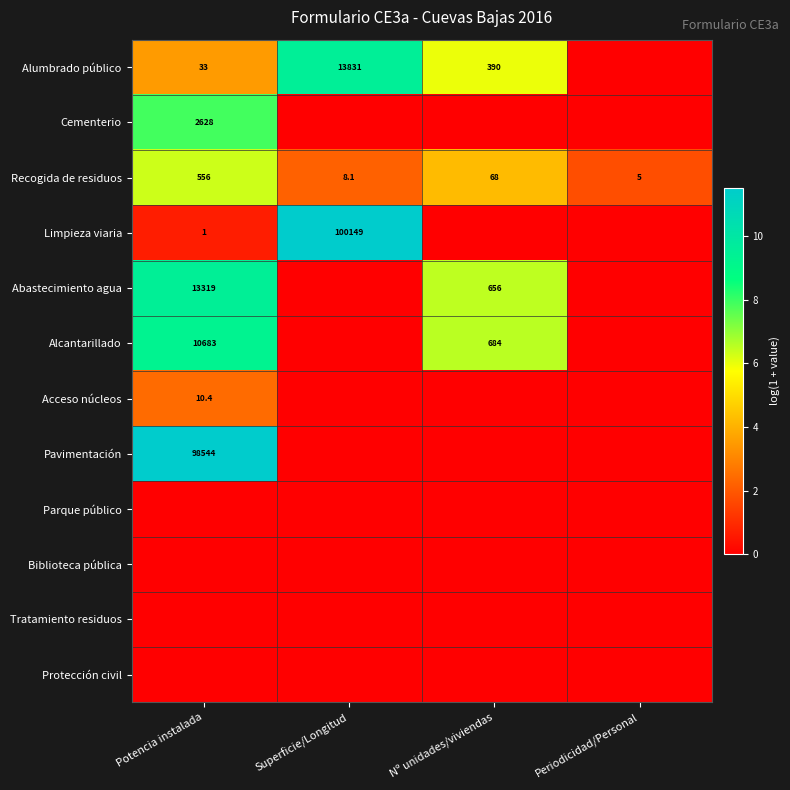

Is it true that Alumbrado público equals 650.7 at Nº unidades/viviendas?

False